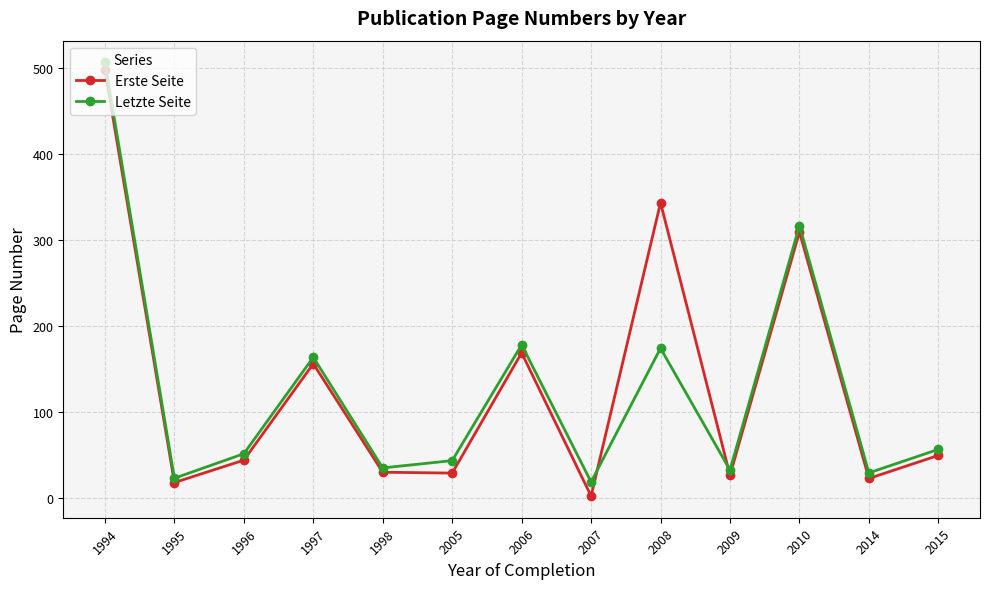

Which series has the largest total across all categories?

Erste Seite